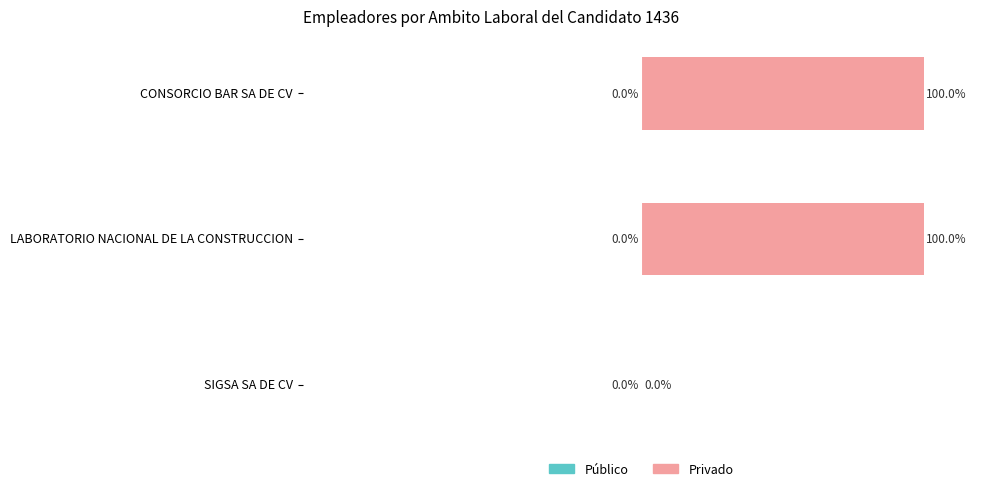

Between CONSORCIO BAR SA DE CV and SIGSA SA DE CV, which is larger?

CONSORCIO BAR SA DE CV